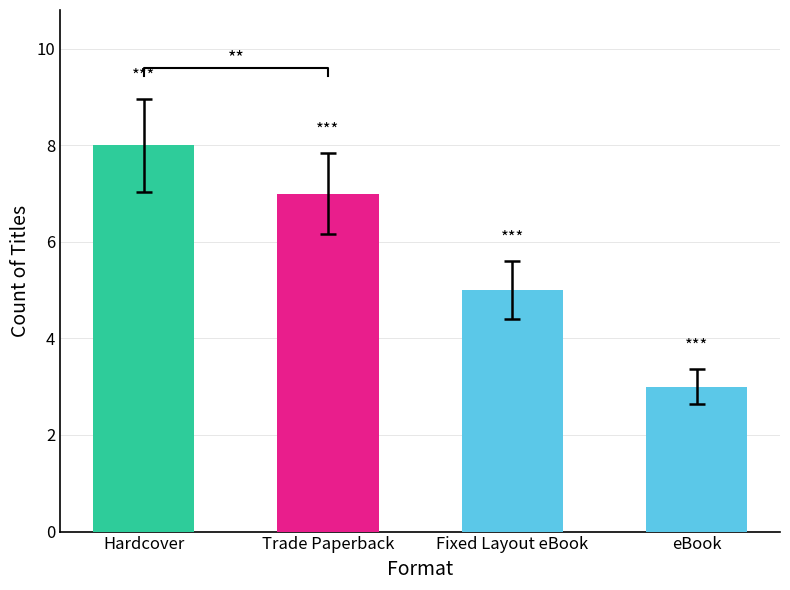

Count the values in the range 5 to 8.

3